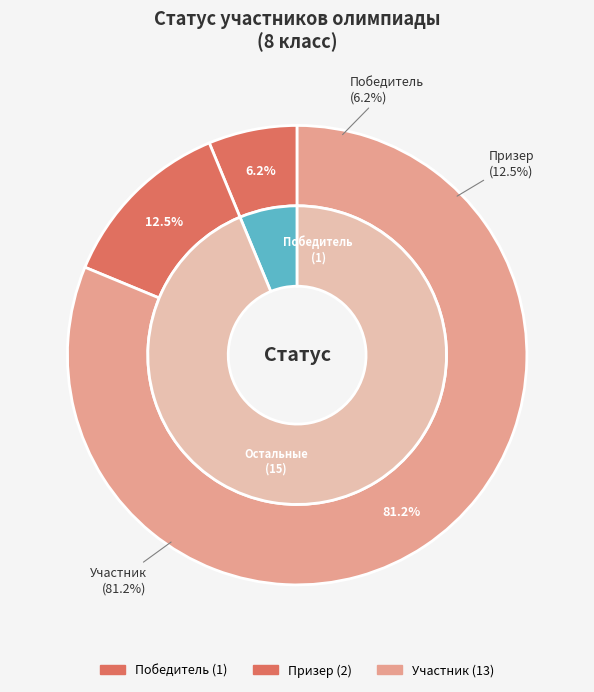

Does any single category account for the majority?

Yes